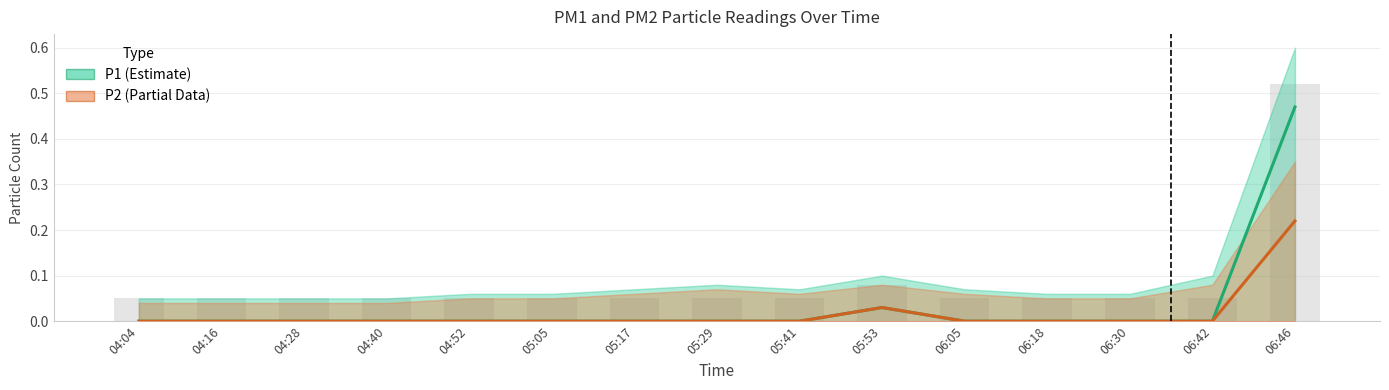

True or false: P1 (Estimate) has a value of 0.0 at 05:05.

True